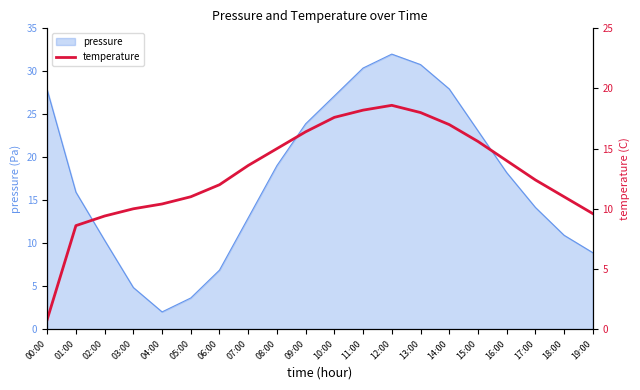

Does the chart have visible grid lines?

No